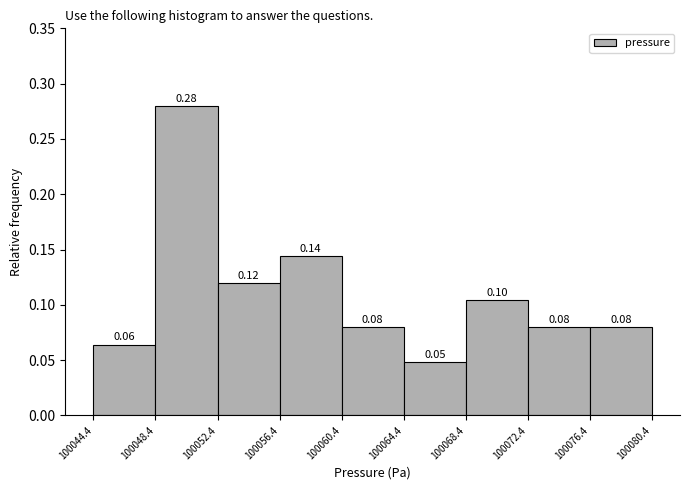

Which range on the x-axis has the tallest bar?

100048.4 to 100052.4